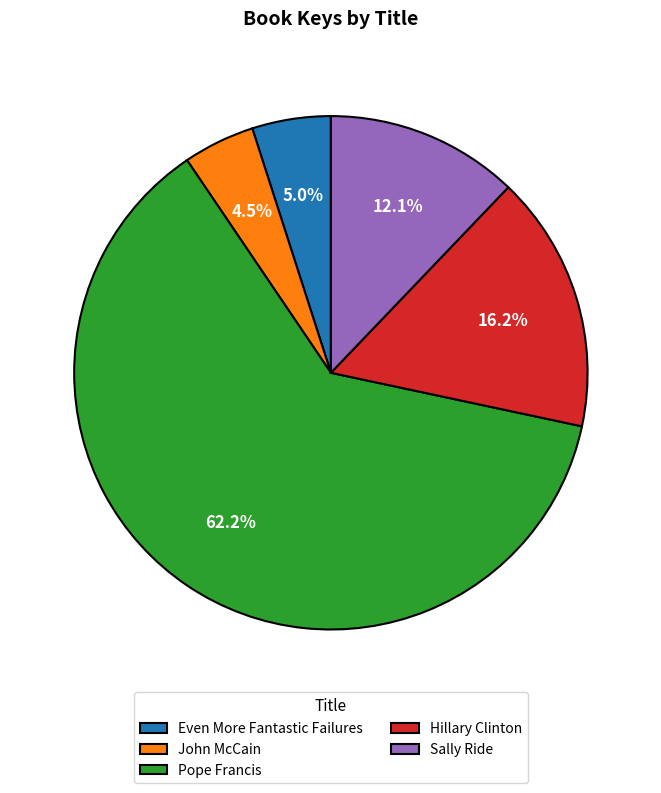

Which slice is the largest?

Pope Francis